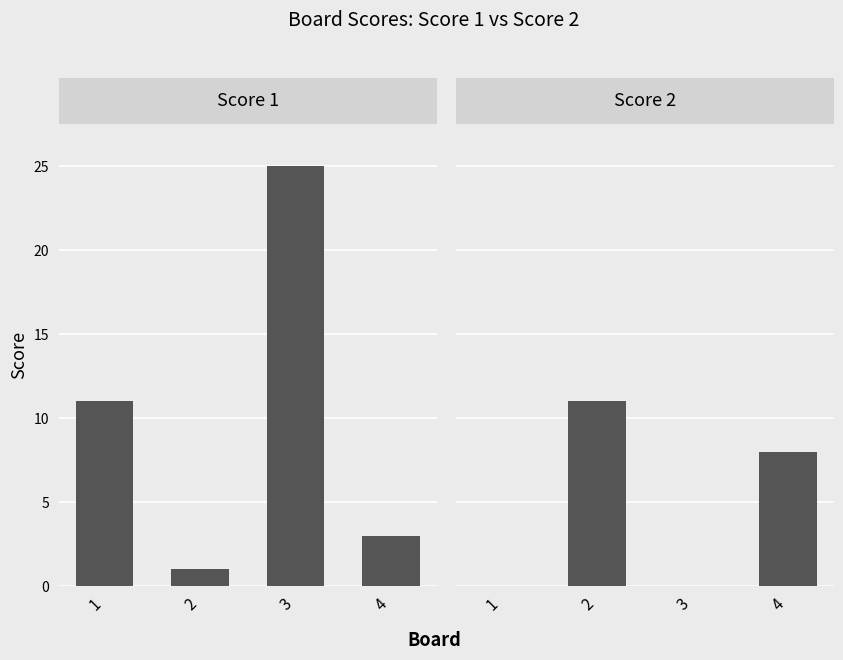

Reading right to left, list all the values displayed in this chart.

Score 1: 3	25	1	11
Score 2: 8	0	11	0